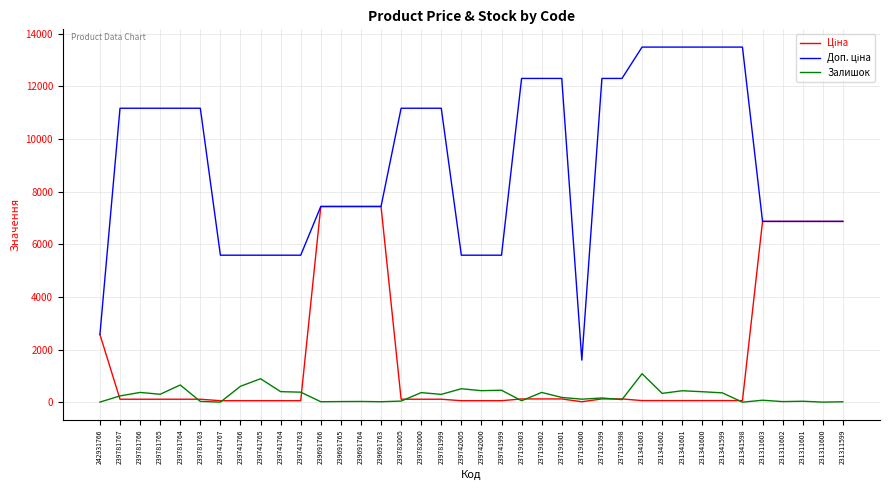

Is it true that Залишок equals 370.0 at 237191602?

True